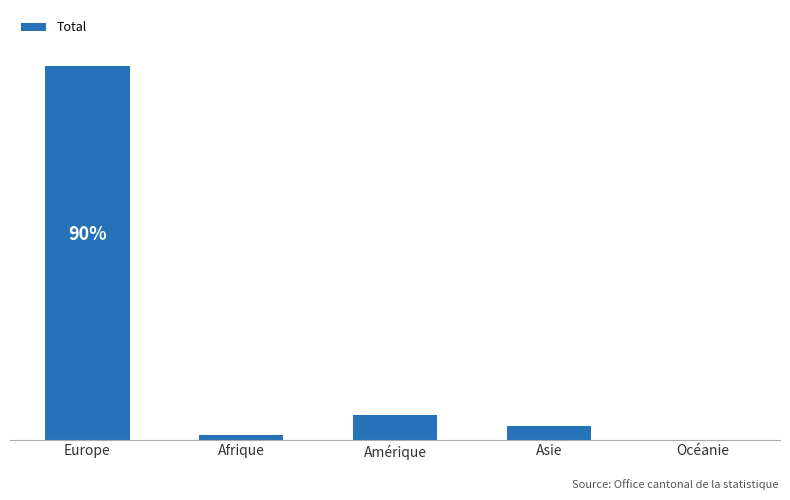

Where does the data first go above 26?

Europe